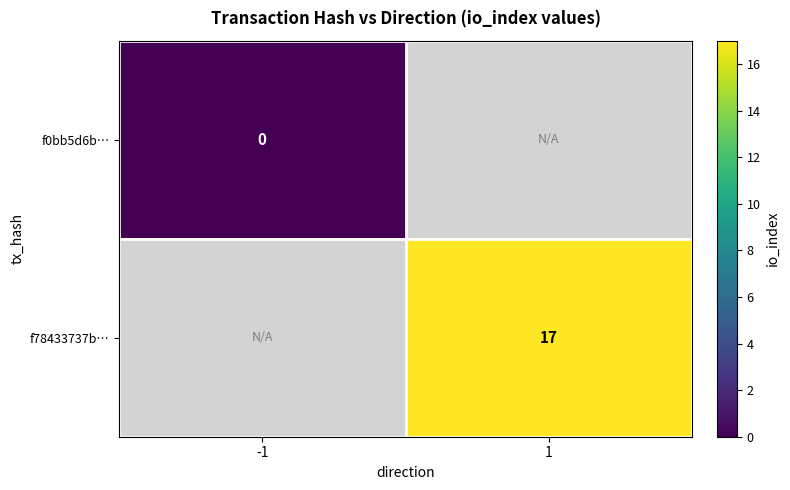

The value of f78433737b… at 1 is 17. True or false?

True